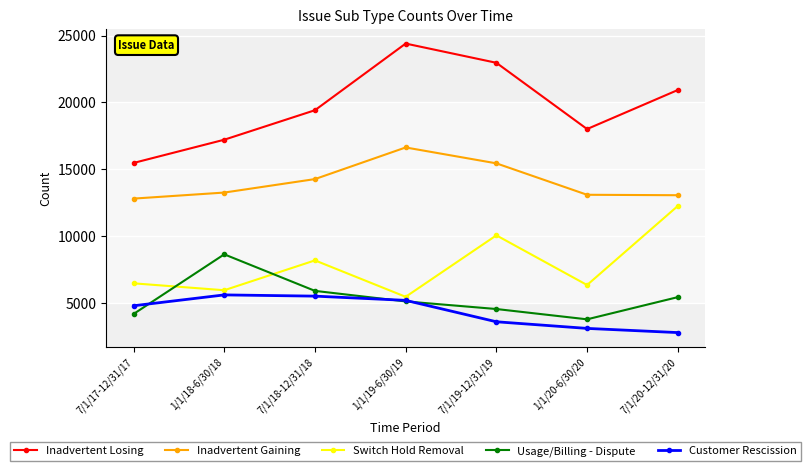

Rank the series by their maximum value, from lowest to highest.

Customer Rescission, Usage/Billing - Dispute, Switch Hold Removal, Inadvertent Gaining, Inadvertent Losing